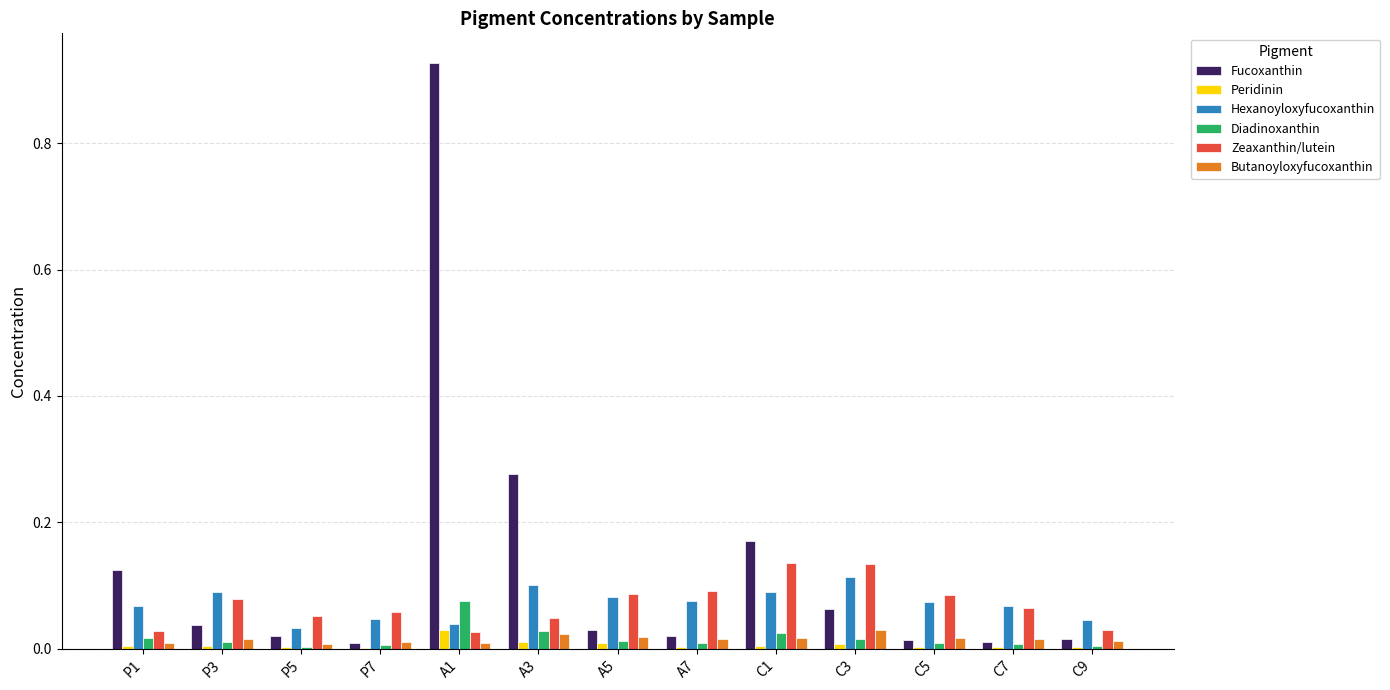

Which label corresponds to the largest value in the chart?

A1